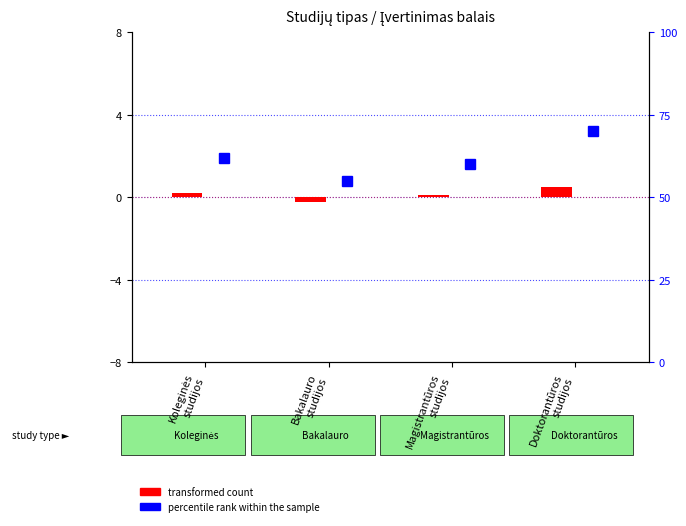

The transformed count series shows 0.5 at Doktorantūros
studijos. True or false?

True